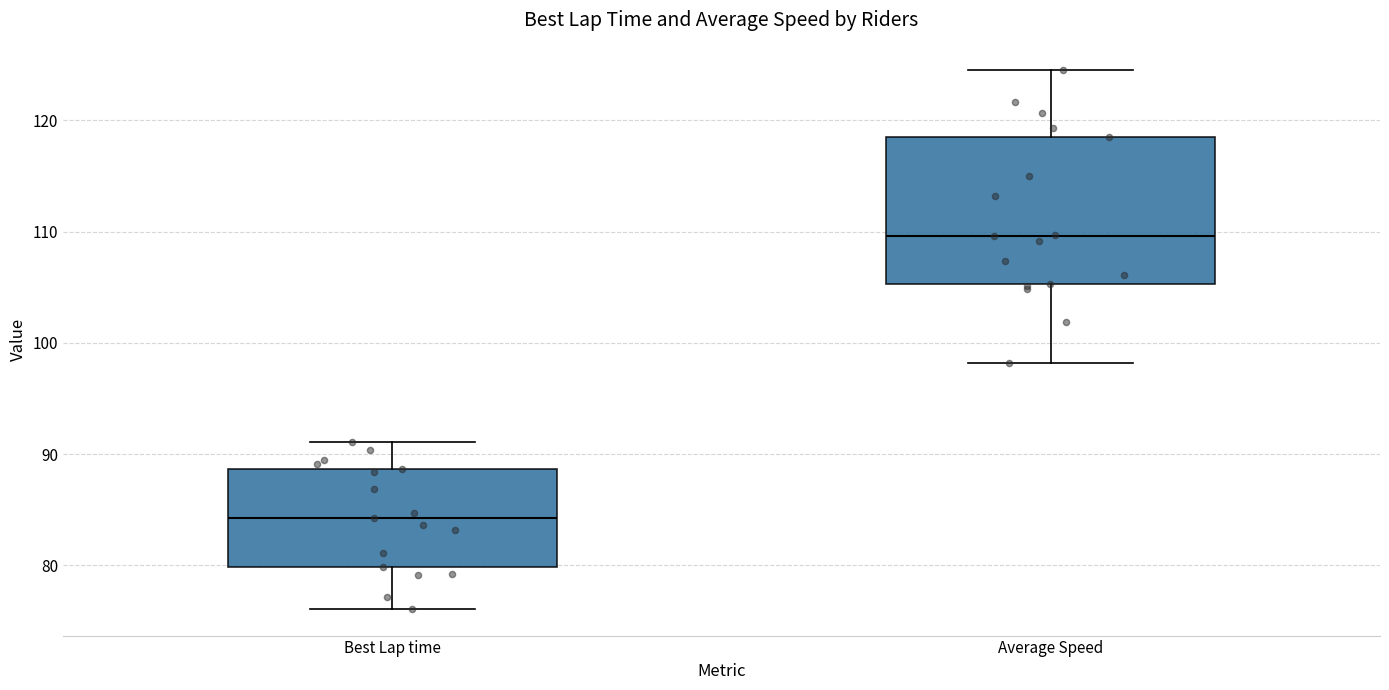

Reading left to right, transcribe this box plot: for each box, give where its median line is, the range the box spans, and where its two whiskers end, as read against the y-axis. The values are not printed on the chart, so give them approximately, as read against the axis.

Best Lap time: median 84, box 80 to 89, whiskers 76 to 91
Average Speed: median 110, box 105 to 118, whiskers 98 to 125